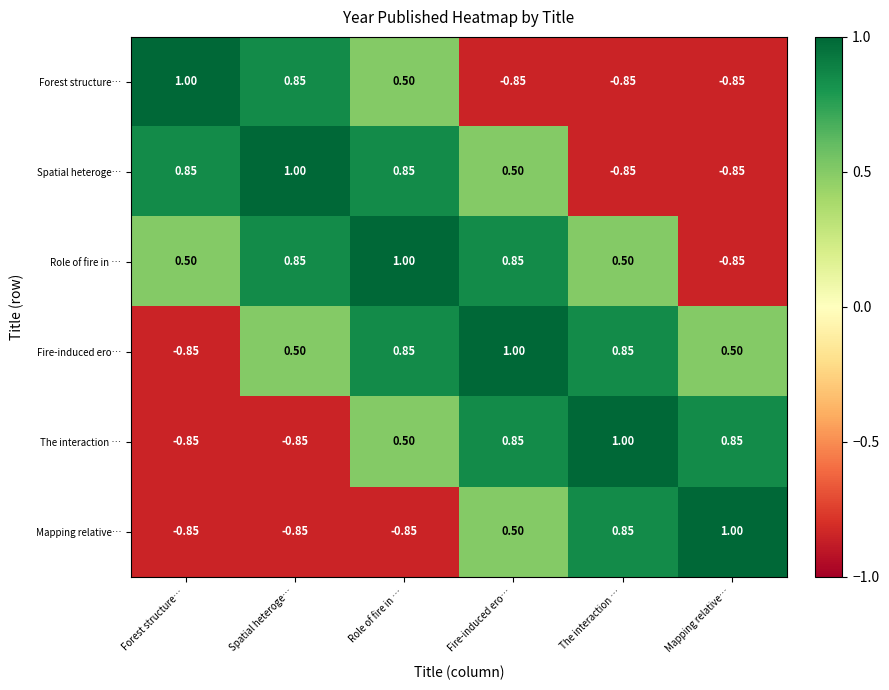

Is the value of Spatial heteroge… at Fire-induced ero… greater than the value of Role of fire in … at Mapping relative…?

Yes